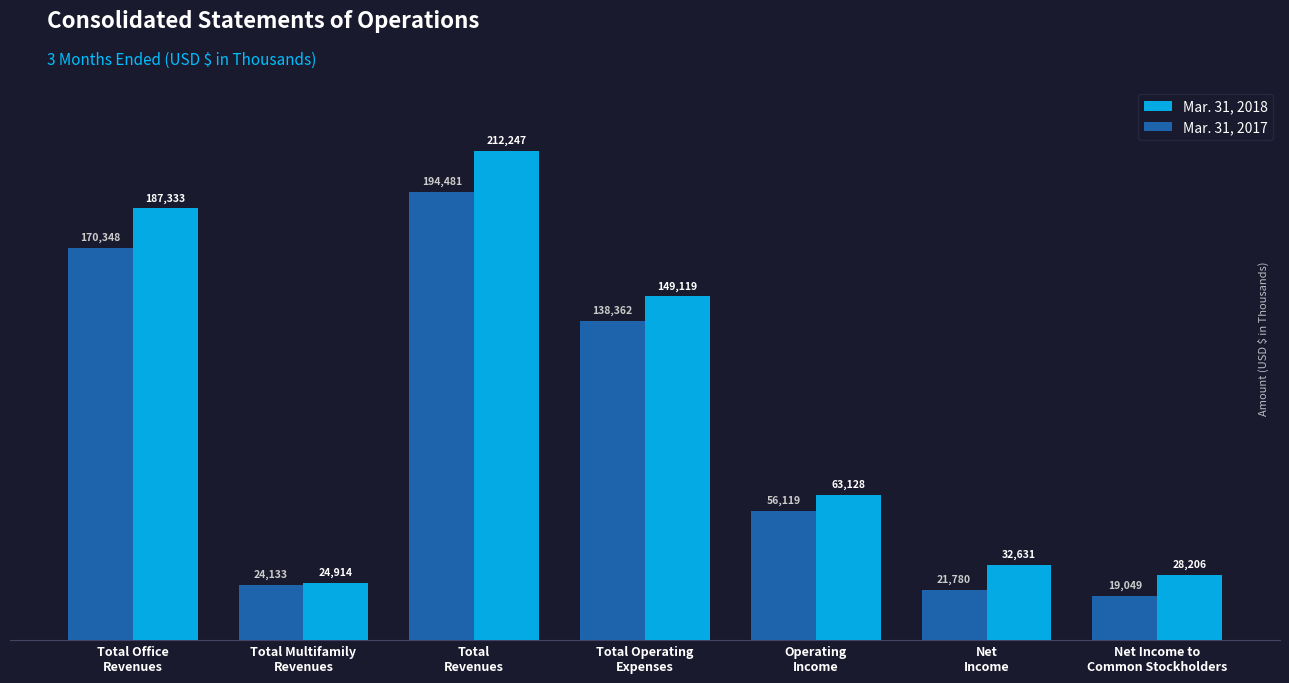

Rank the categories by Mar. 31, 2017 value from lowest to highest.

Net Income to
Common Stockholders, Net
Income, Total Multifamily
Revenues, Operating
Income, Total Operating
Expenses, Total Office
Revenues, Total
Revenues